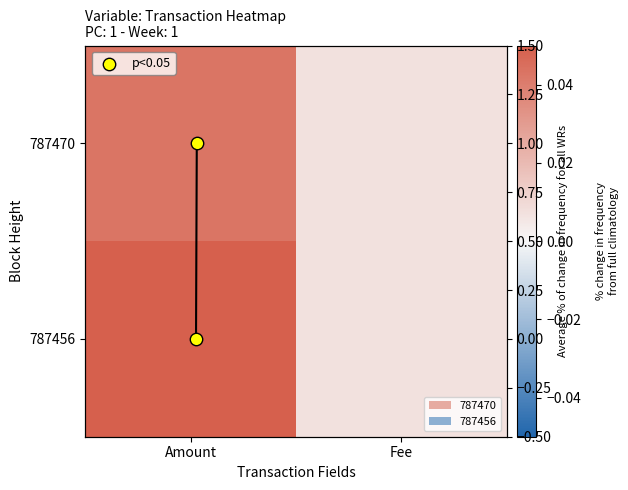

The 787470 series shows 0.0 at Amount. True or false?

False